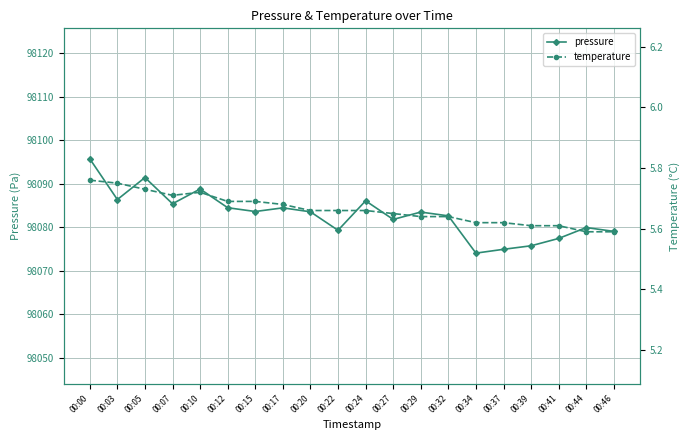

What is the value of the pressure point at the 15th from the left?

98074.1